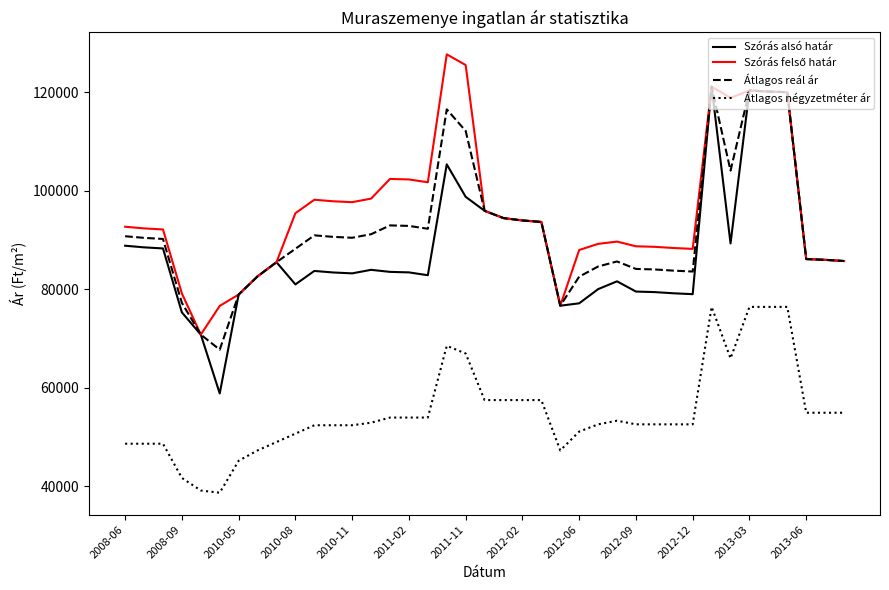

True or false: Átlagos négyzetméter ár and Szórás alsó határ cross at least once.

False